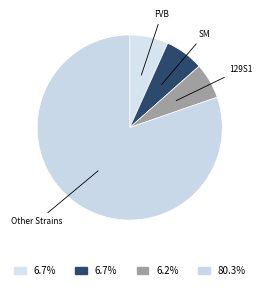

How many slices are in this pie chart?

4